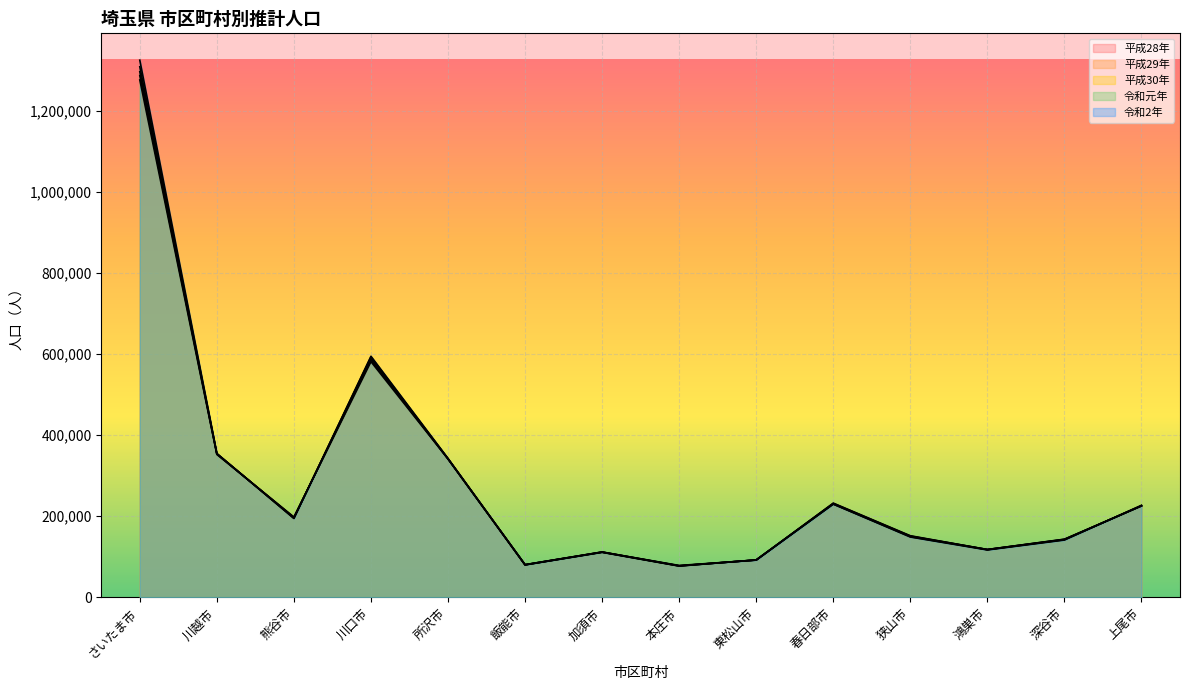

What is the label of the 13th point from the left?

深谷市